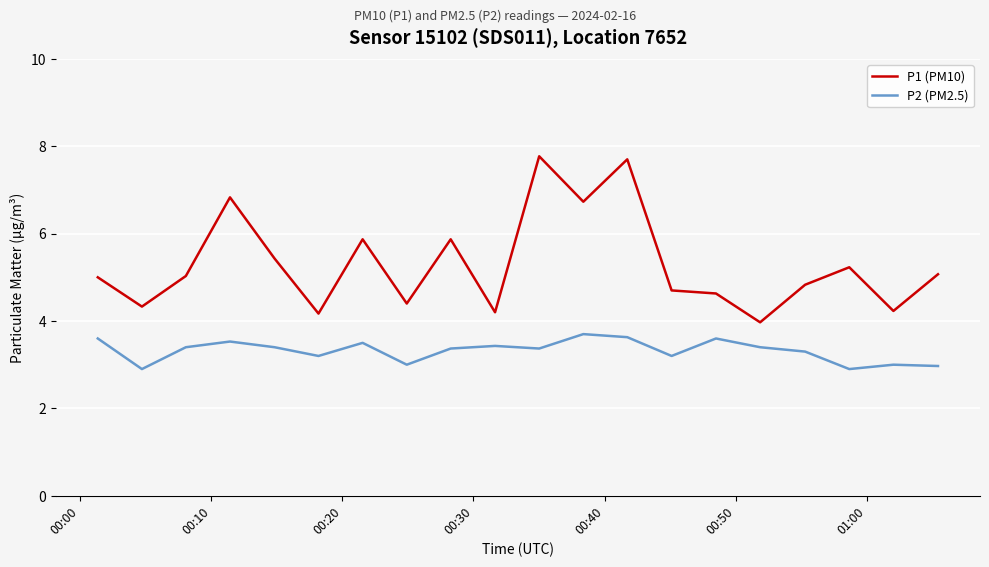

What are all the series names shown in the legend?

P1 (PM10), P2 (PM2.5)